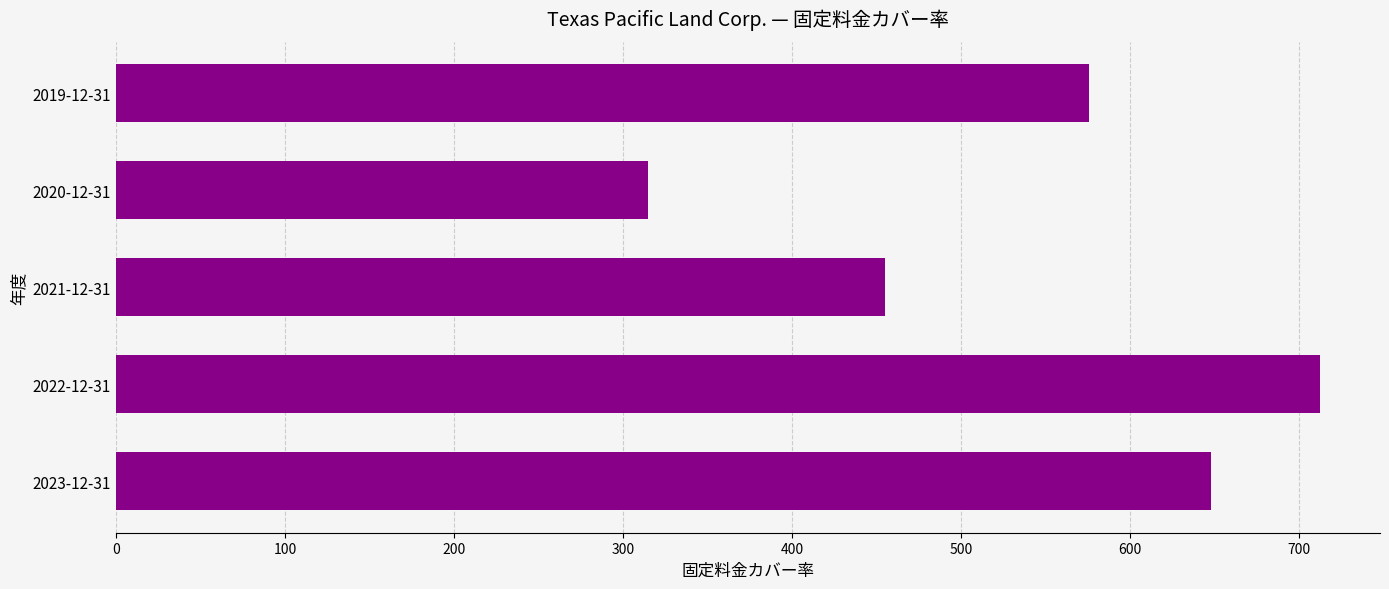

Is it true that the value at 2019-12-31 is 575.6?

True